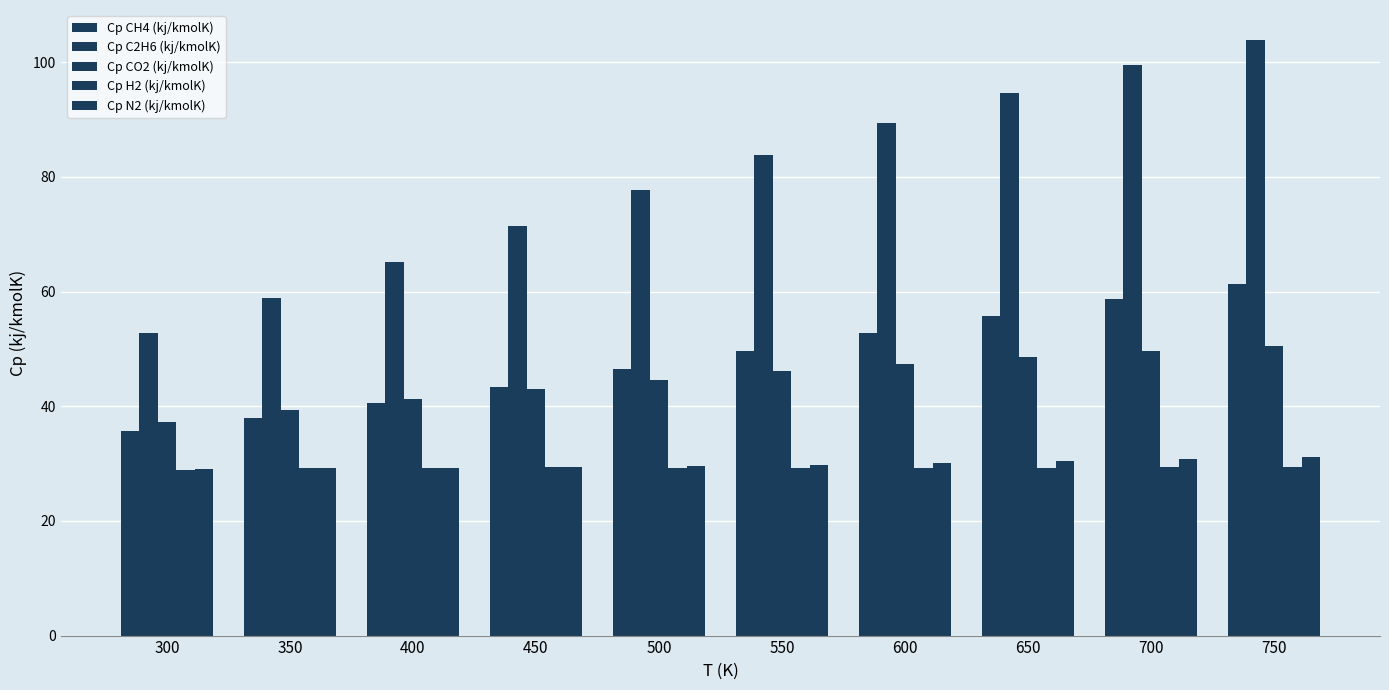

Which series changed the most between 400 and 550?

Cp C2H6 (kj/kmolK)